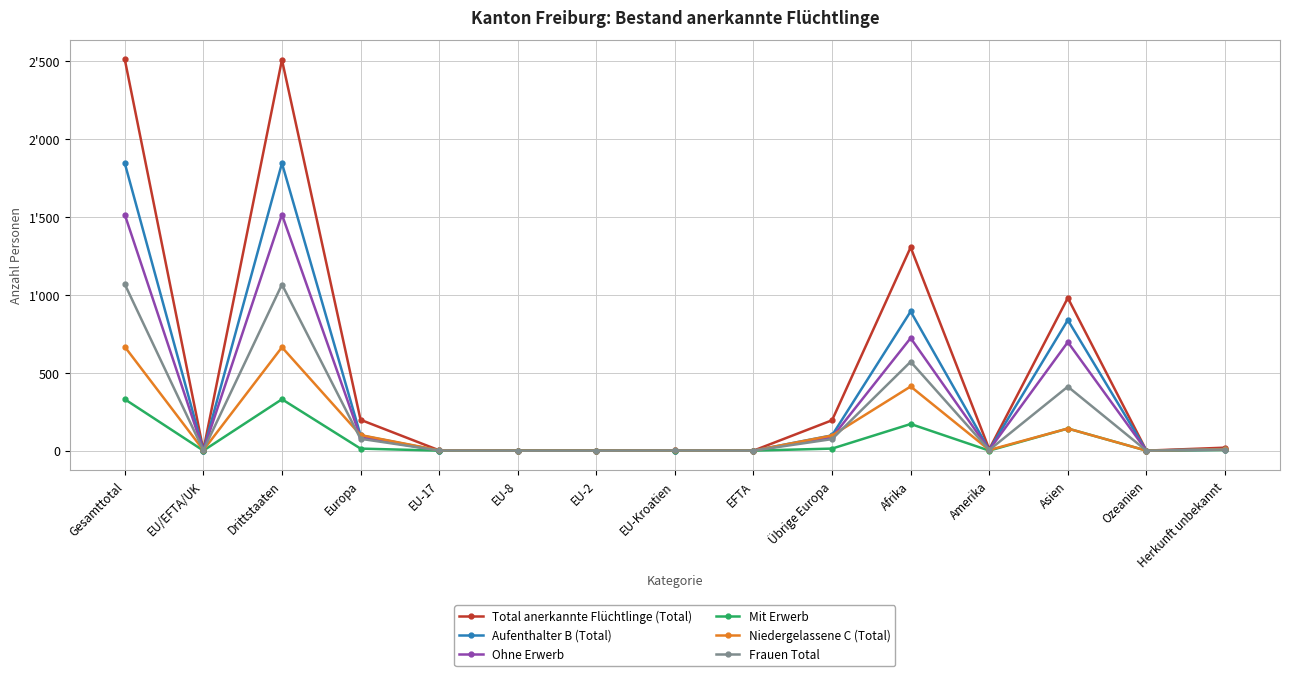

What are all the series names shown in the legend?

Total anerkannte Flüchtlinge (Total), Aufenthalter B (Total), Ohne Erwerb, Mit Erwerb, Niedergelassene C (Total), Frauen Total